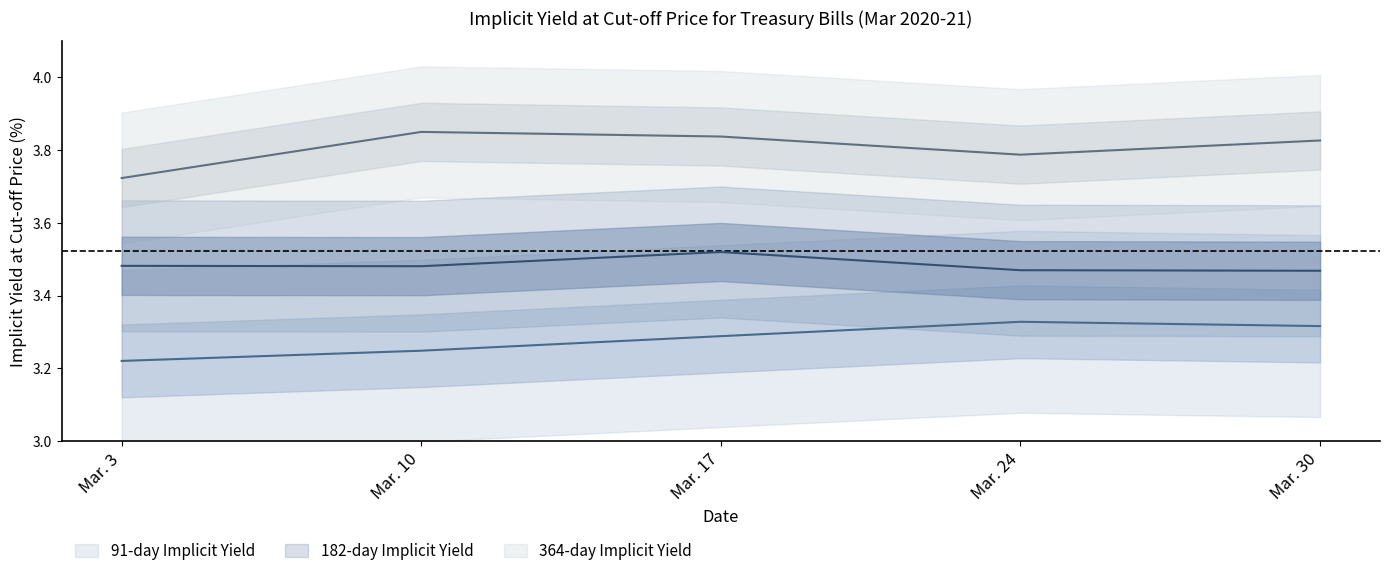

Which label corresponds to the smallest value in the chart?

Mar. 3